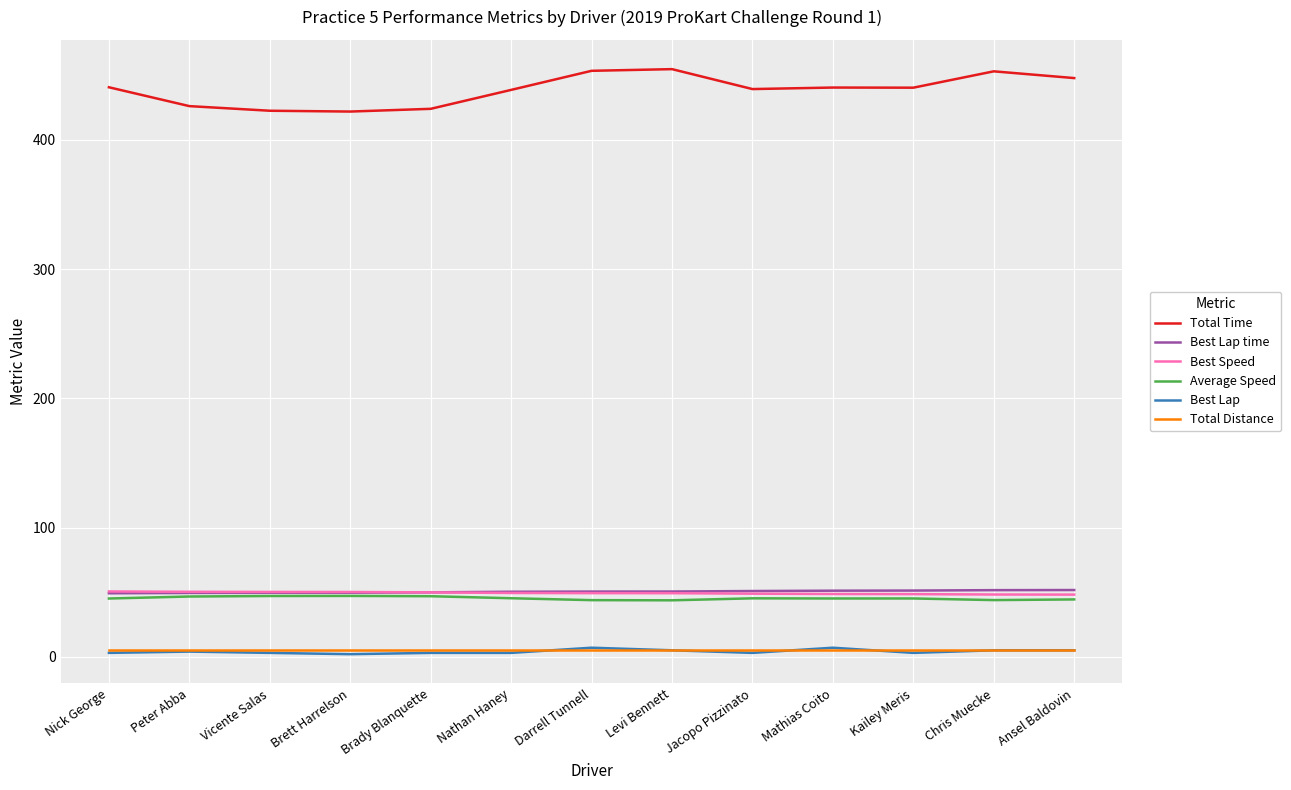

The Best Speed series shows 14.2 at Mathias Coito. True or false?

False